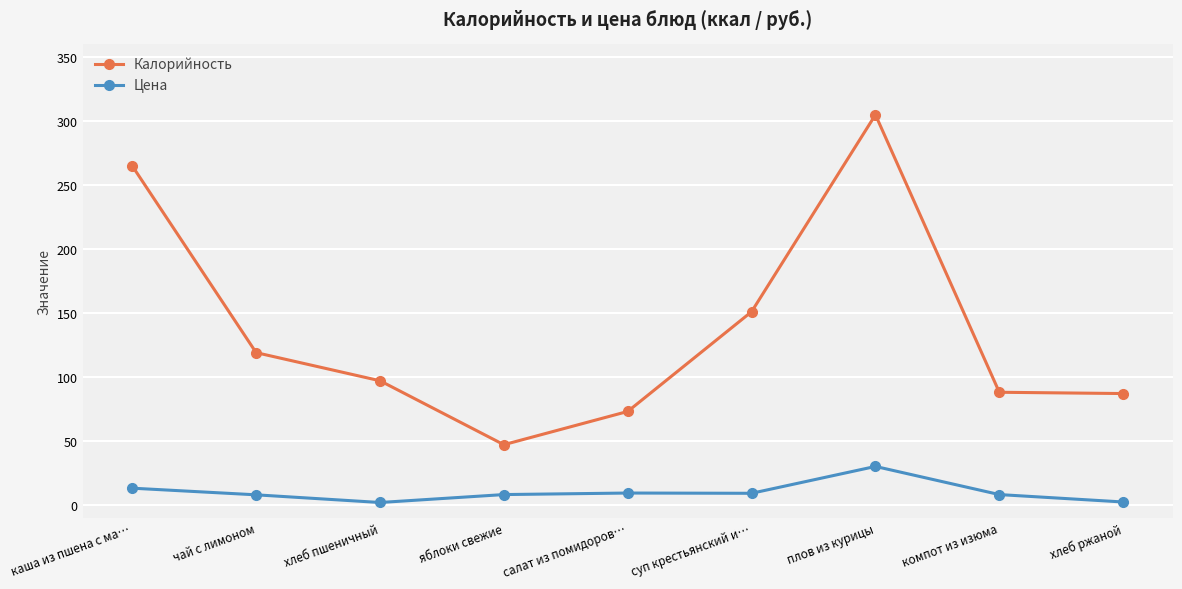

True or false: Калорийность has more than 2 points higher than both neighbors.

False